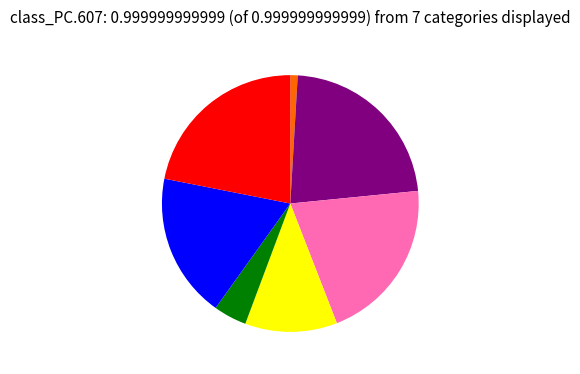

Is there a majority slice in this chart?

No